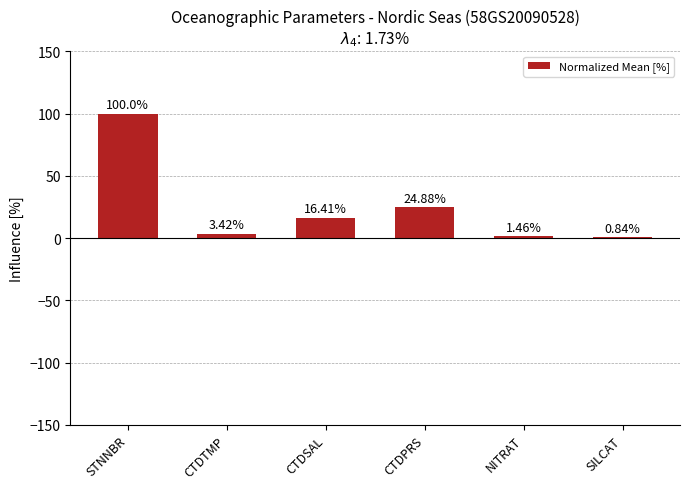

At which category does the chart reach its peak across all series?

STNNBR